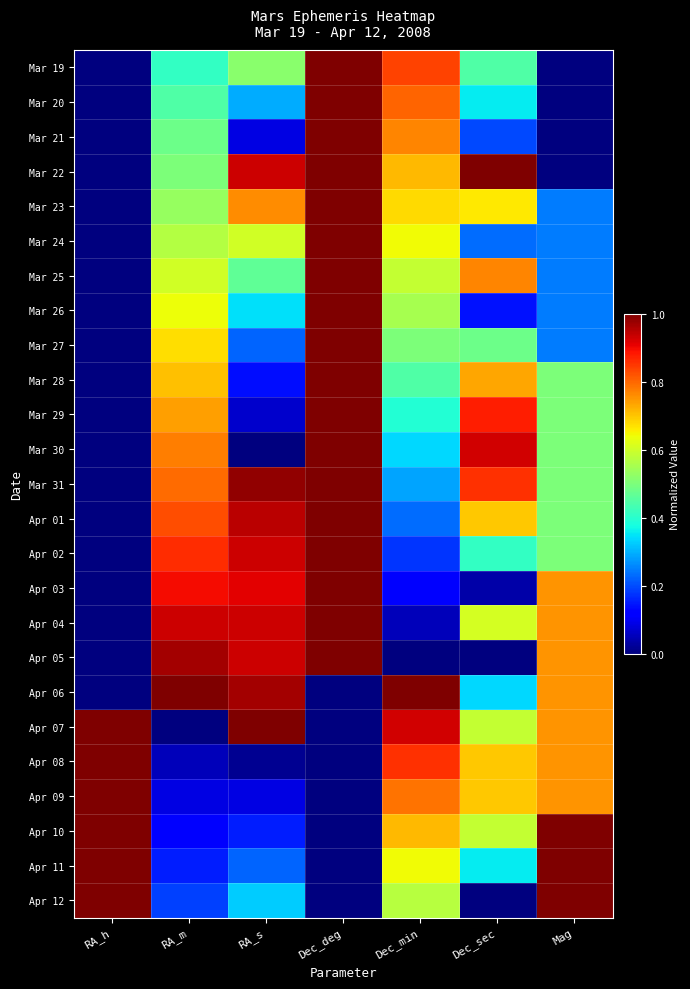

At which category is the sum across all series the highest?

Dec_deg